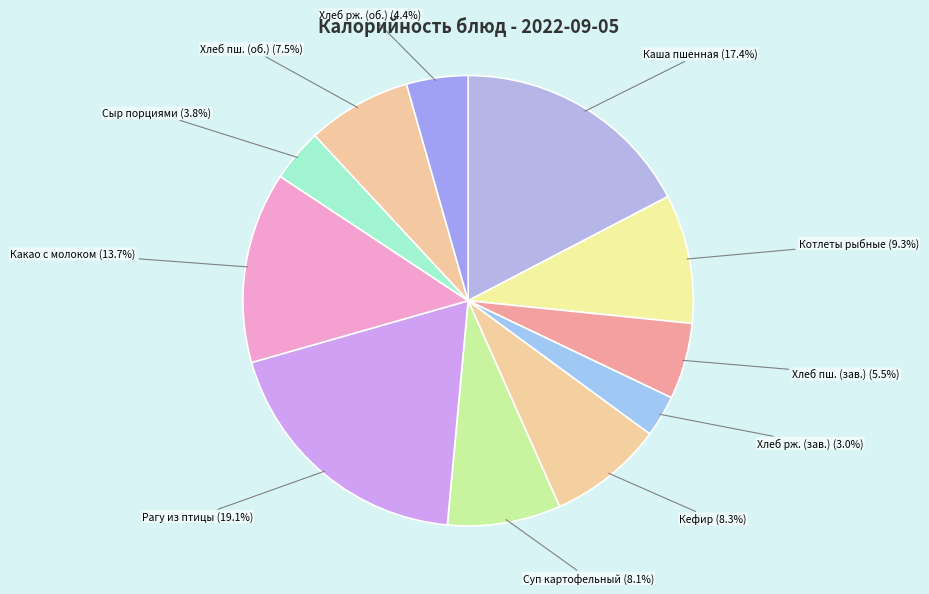

What is the smallest slice in the pie chart?

Хлеб рж. (зав.)